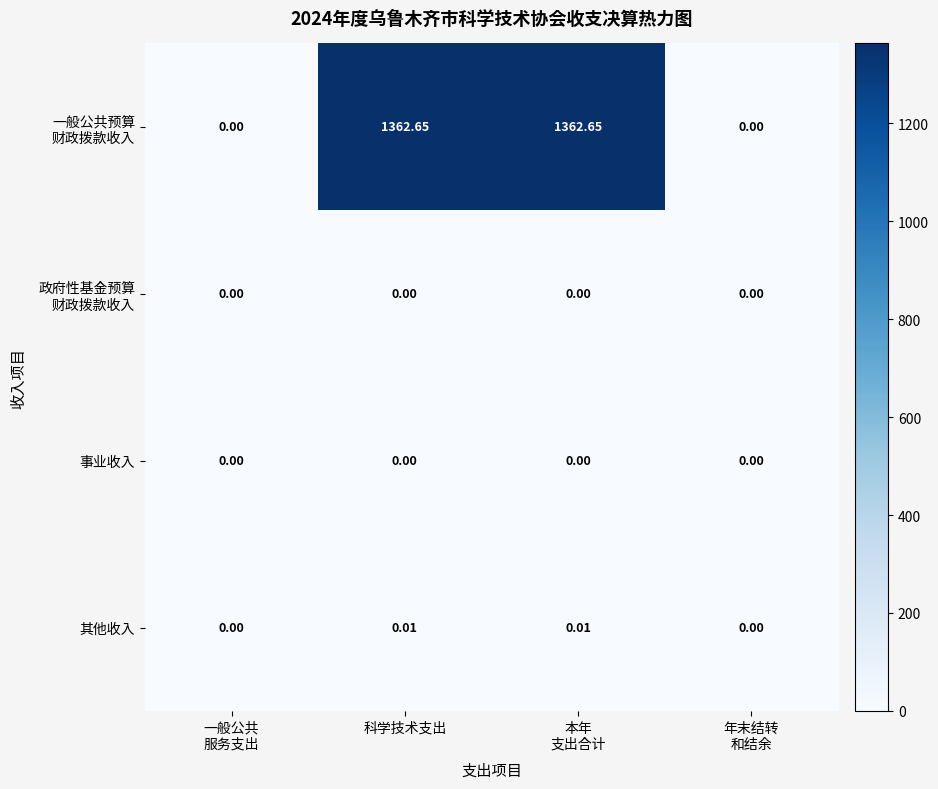

At how many categories does at least one series exceed 58?

2